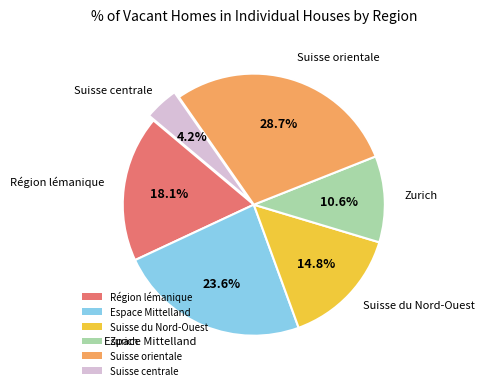

What is the total percentage of Espace Mittelland and Région lémanique?

41.7%